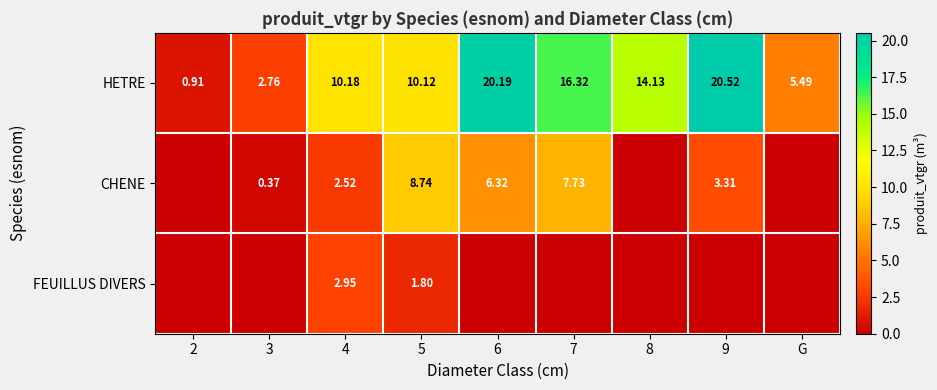

Is the value of CHENE at 3 greater than the value of HETRE at 3?

No